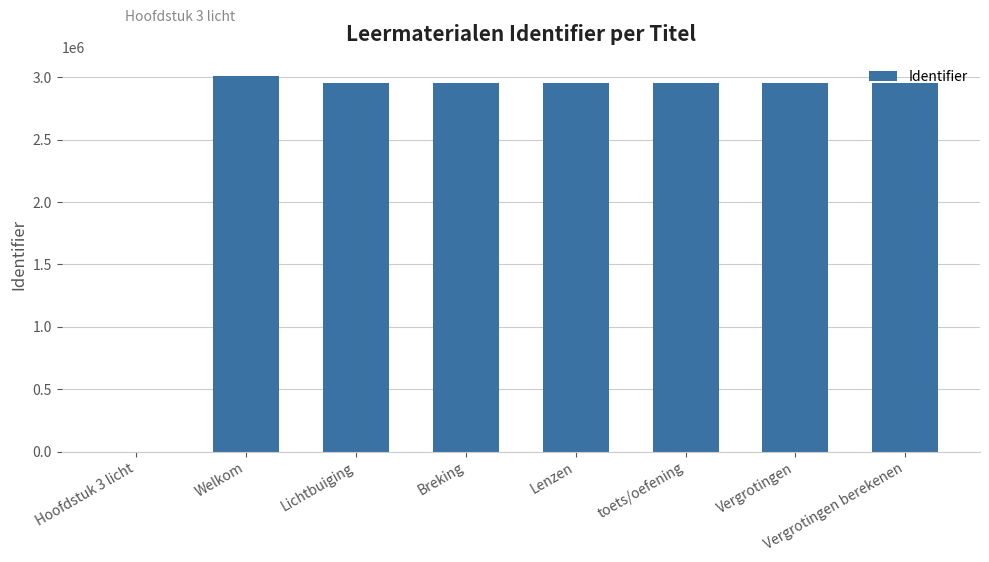

What is the ratio of the value at Lichtbuiging to the value at Lenzen?

1.0